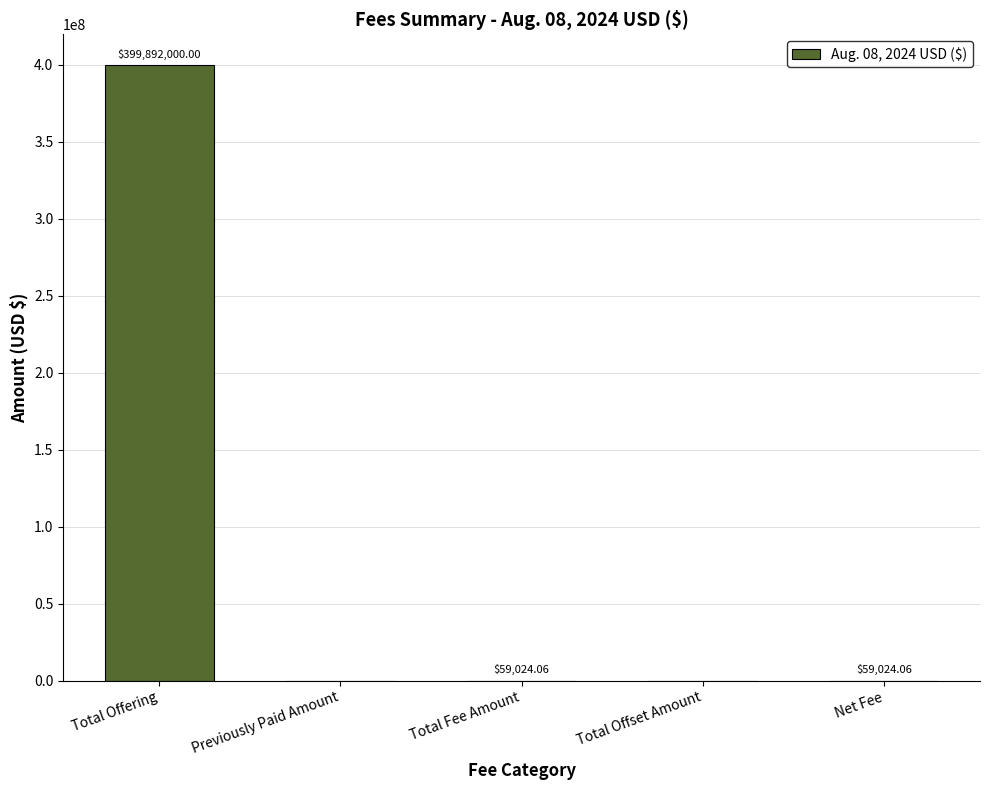

At which category does the chart reach its peak across all series?

Total Offering